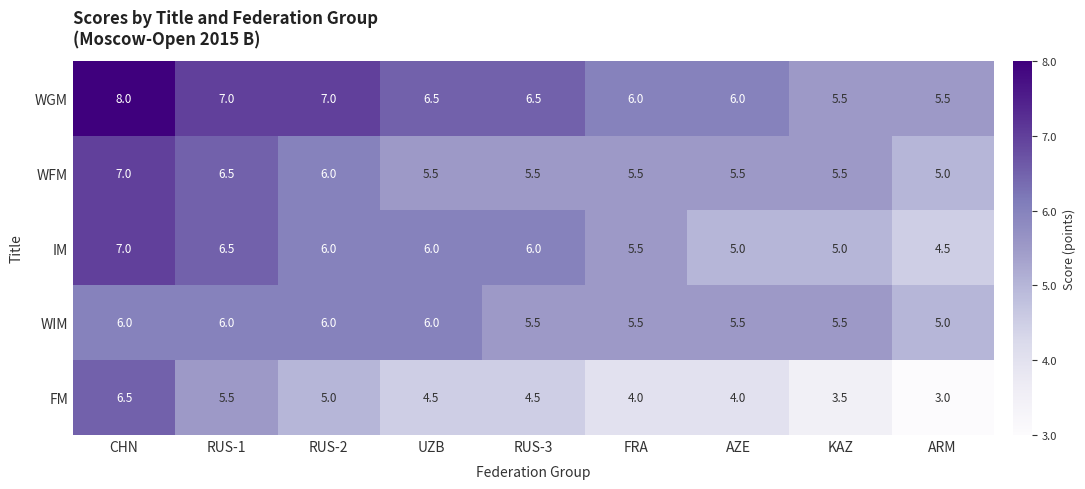

Count the number of categories in the chart.

9